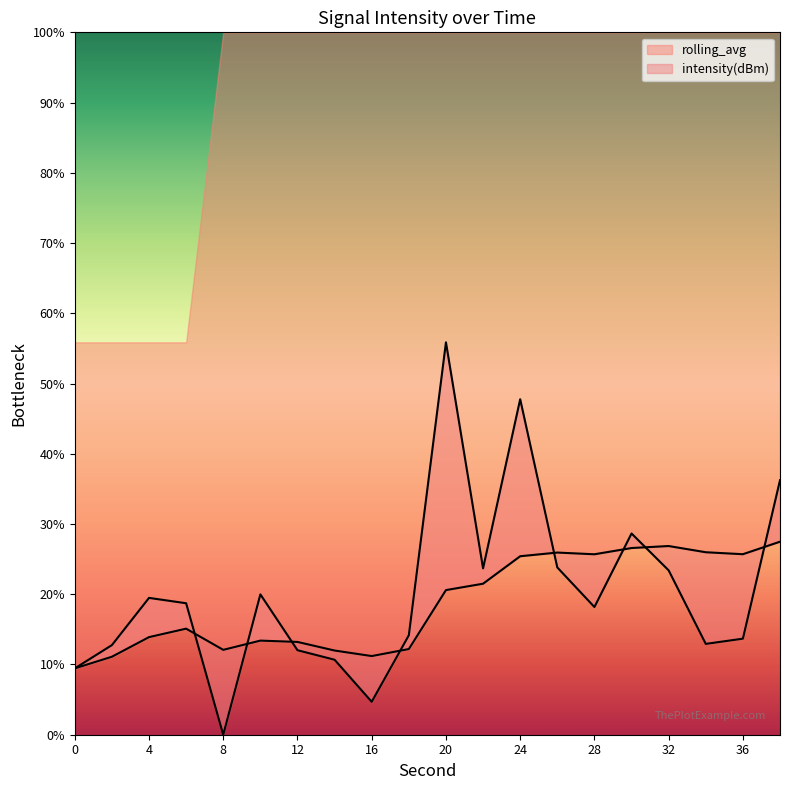

Does the chart display data point markers on the line(s)?

No